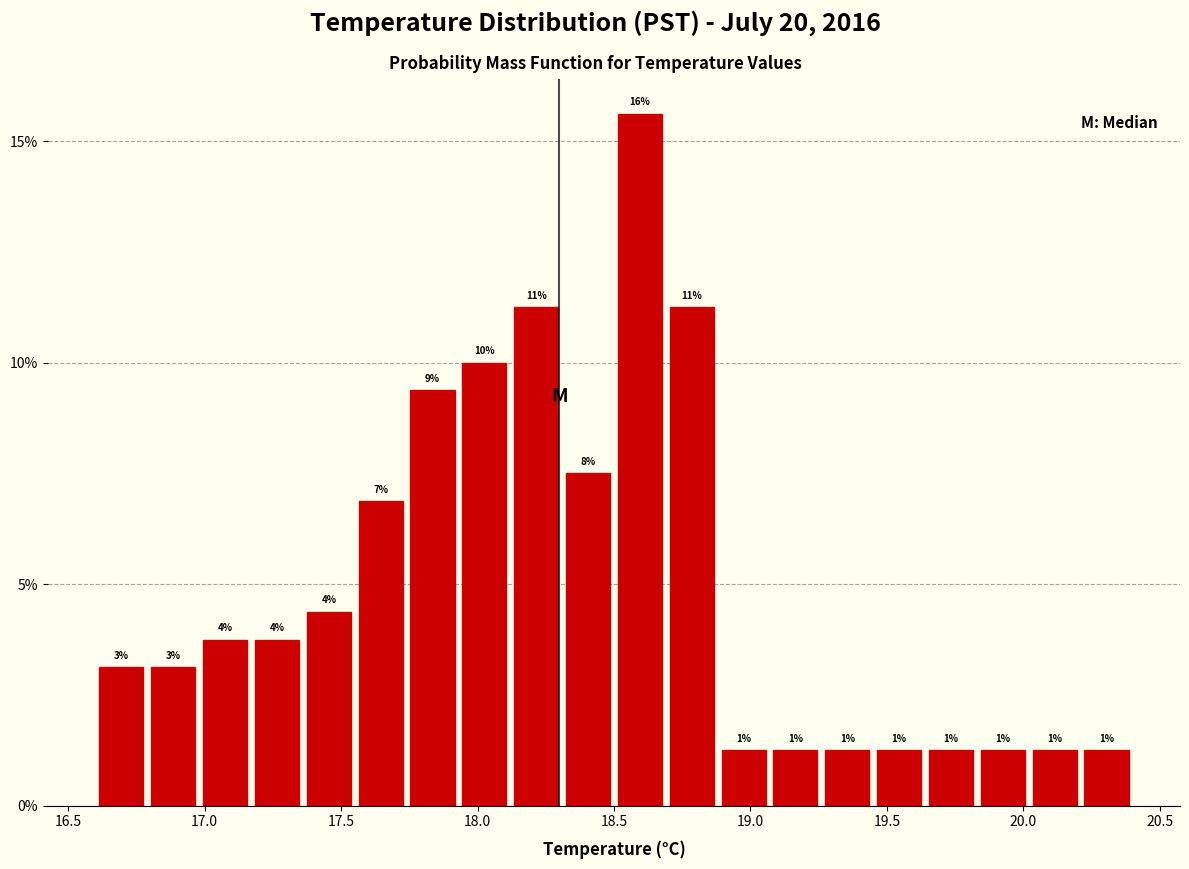

Around what value on the x-axis is the tallest bar? Give the approximate position of its centre, as read against the axis.

18.60